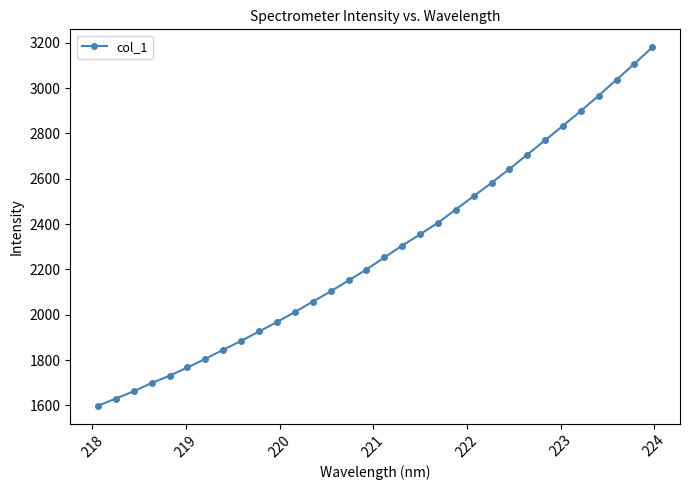

Does the chart have visible grid lines?

No